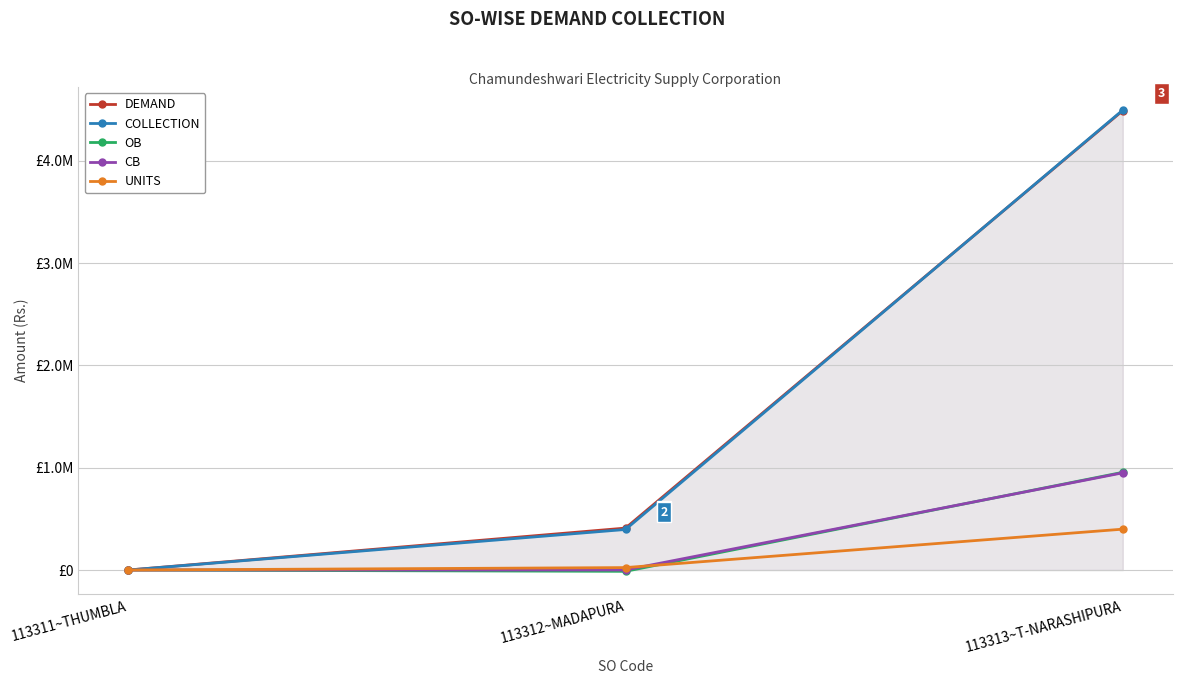

How many positive values does the DEMAND series have?

2